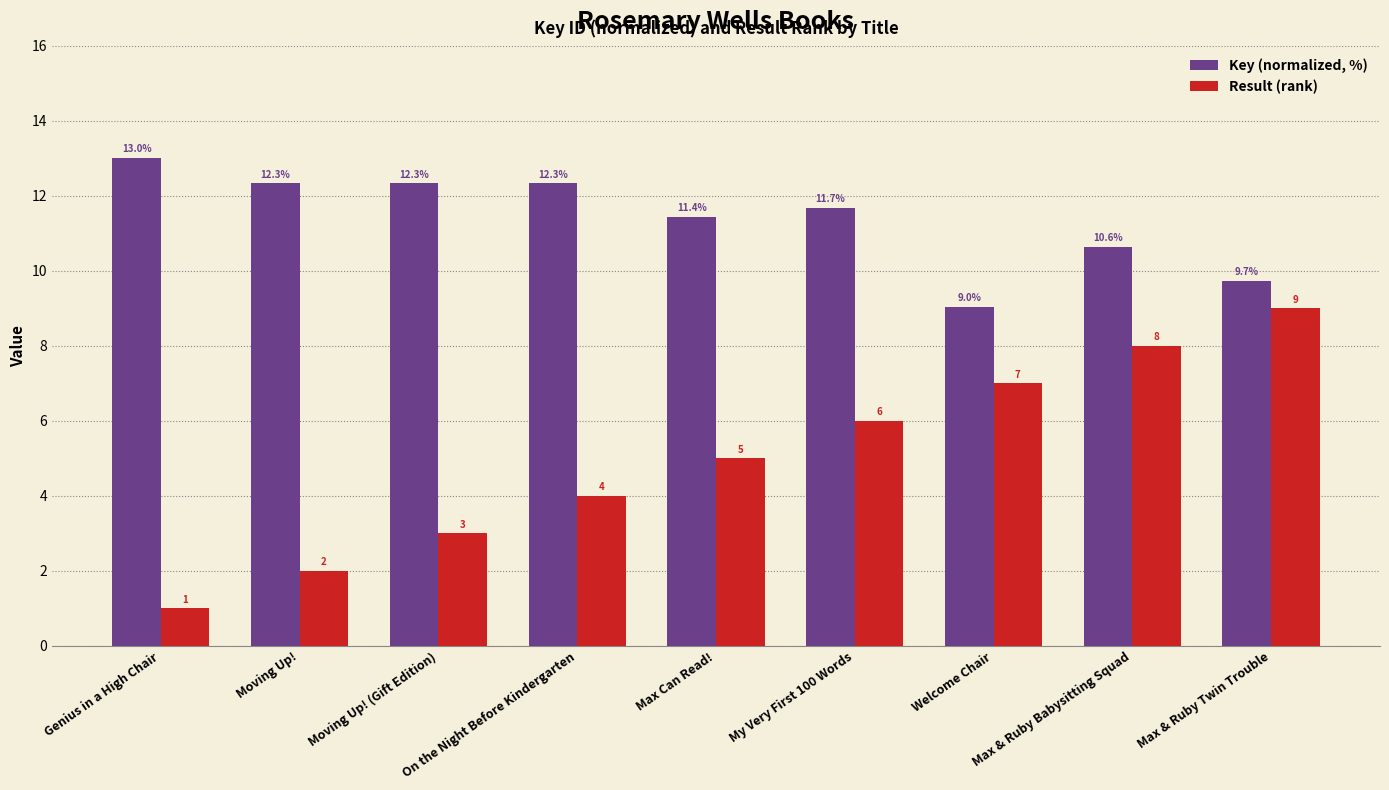

Are the bars horizontal?

No